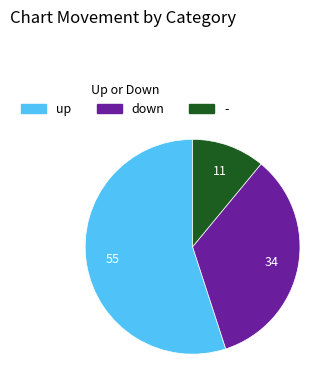

Is it true that up is 41% of the pie?

False